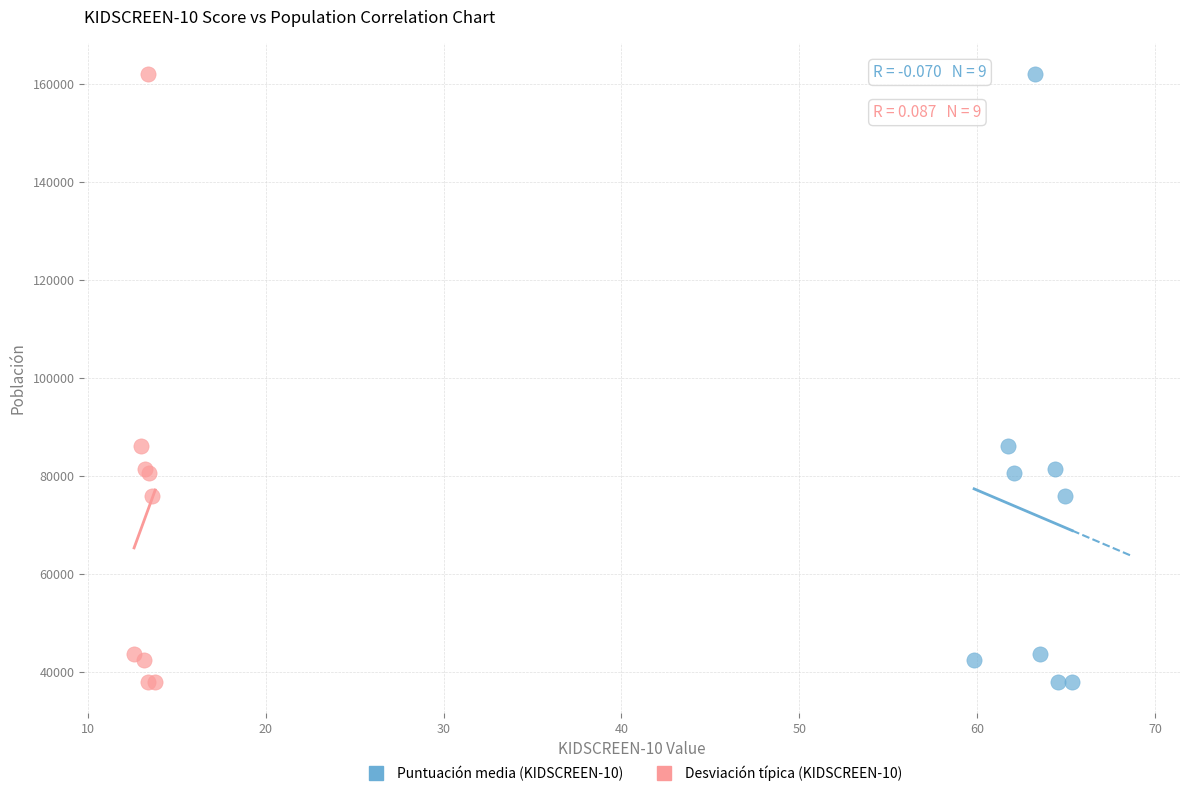

What are all the series names shown in the legend?

Puntuación media (KIDSCREEN-10), Desviación típica (KIDSCREEN-10)